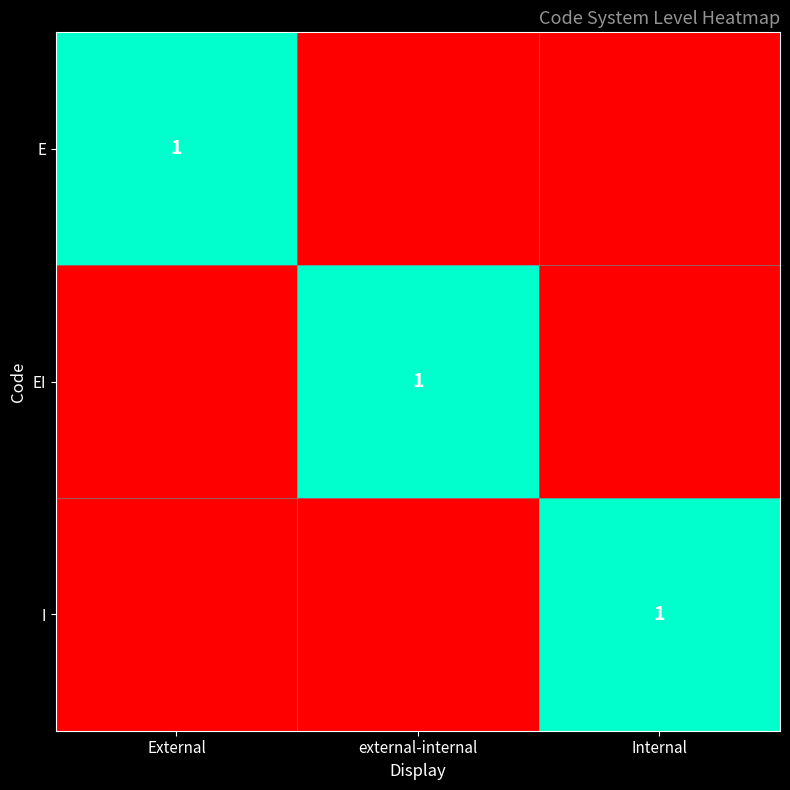

True or false: EI has a value of 1 at external-internal.

True